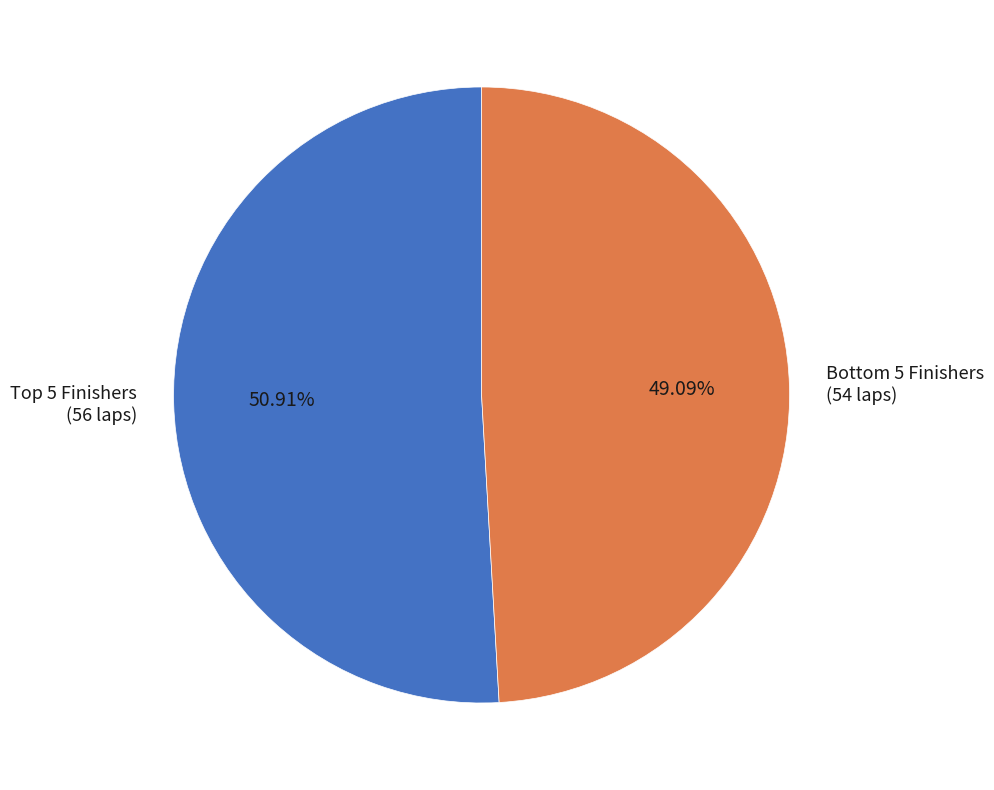

Count the number of slices in the pie.

2